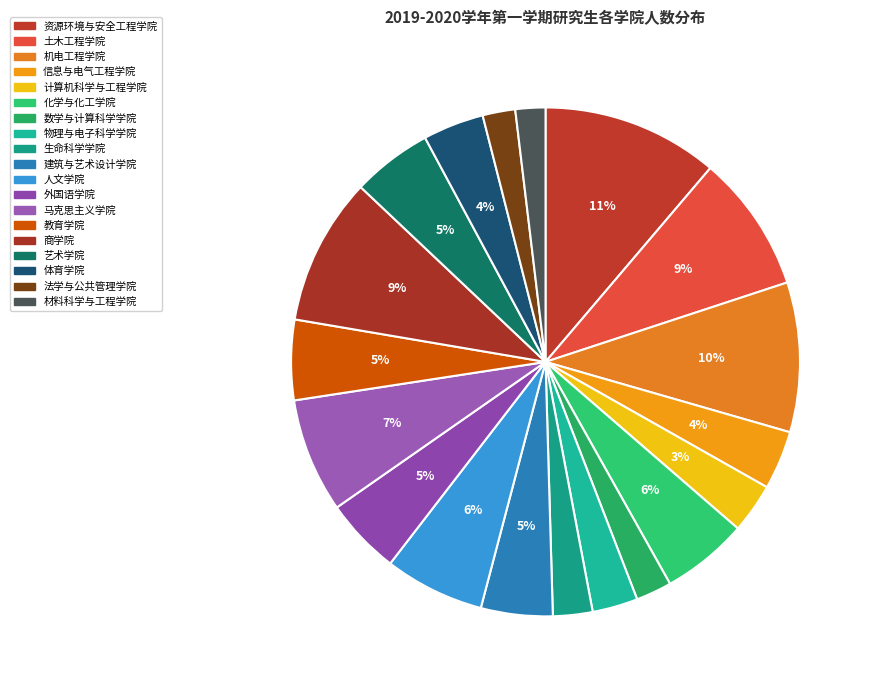

How many segments does this pie chart have?

19